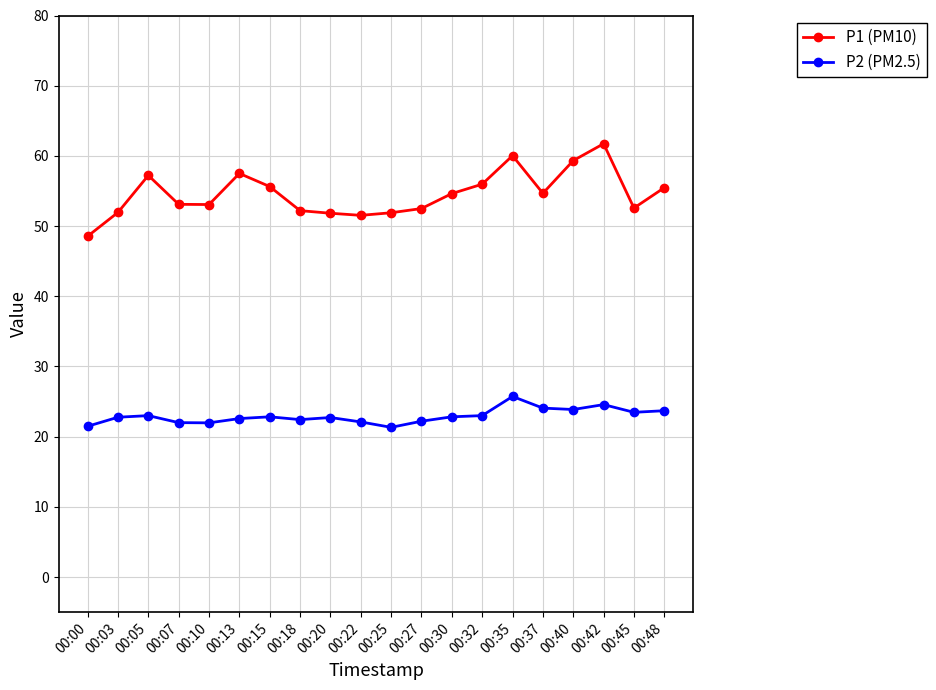

At how many categories does at least one series exceed 24?

20